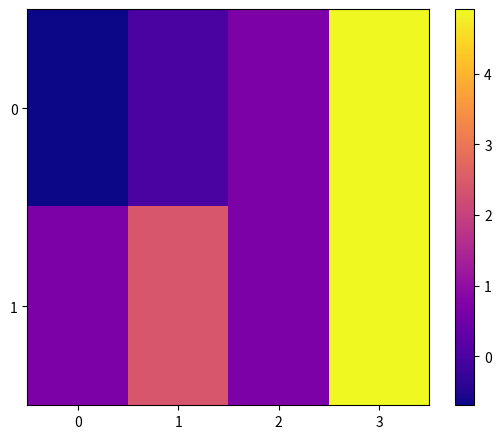

What is the minimum value shown in the chart?

-0.7